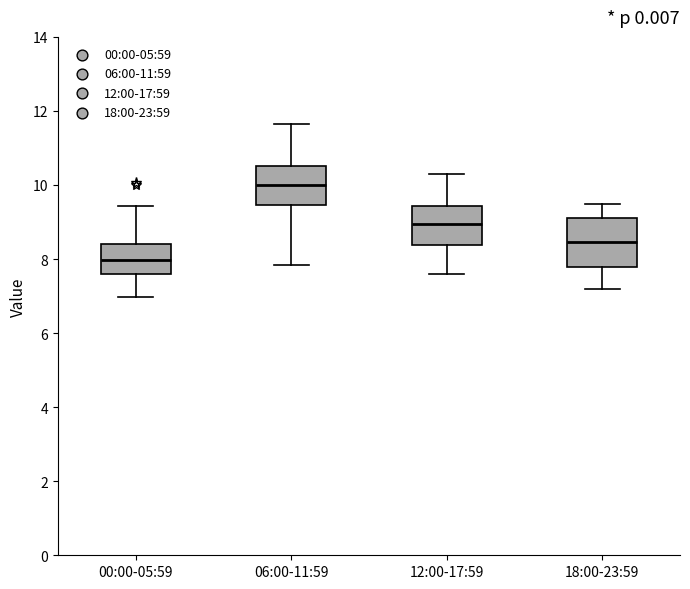

Reading left to right, transcribe this box plot: for each box, give where its median line is, the range the box spans, and where its two whiskers end, as read against the y-axis. The values are not printed on the chart, so give them approximately, as read against the axis.

00:00-05:59: median 8.0, box 7.6 to 8.4, whiskers 7.0 to 9.4
06:00-11:59: median 10.0, box 9.4 to 10.6, whiskers 7.8 to 11.6
12:00-17:59: median 9.0, box 8.4 to 9.4, whiskers 7.6 to 10.4
18:00-23:59: median 8.4, box 7.8 to 9.2, whiskers 7.2 to 9.6